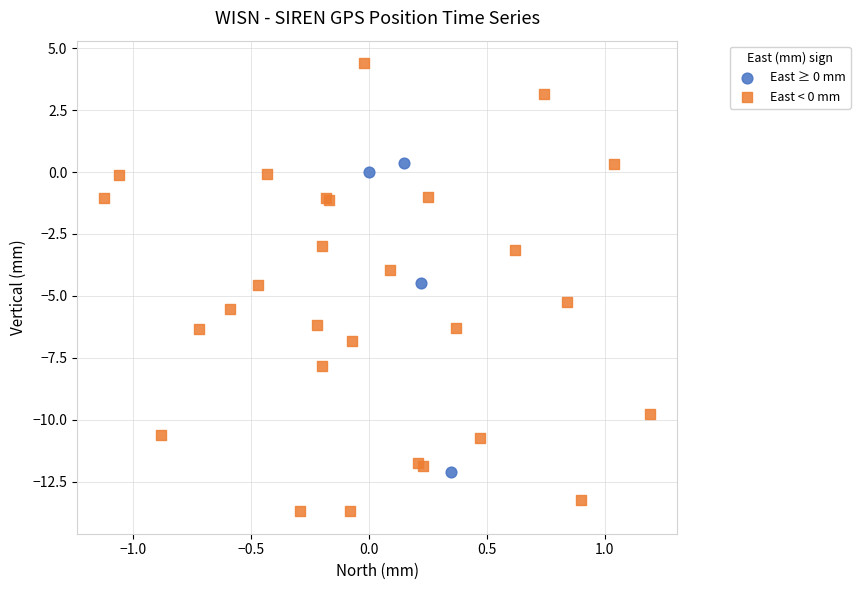

Which series contains the highest Y value?

East < 0 mm